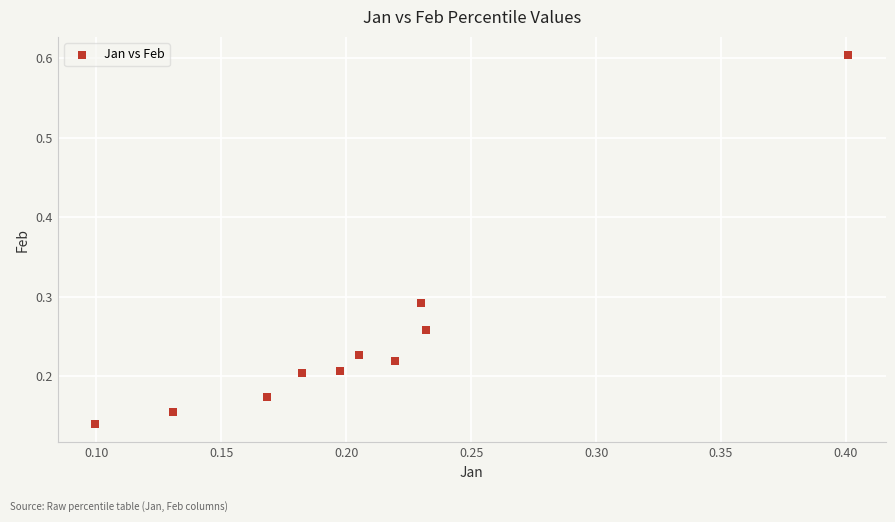

What is the range of Y values (max minus min)?

0.5